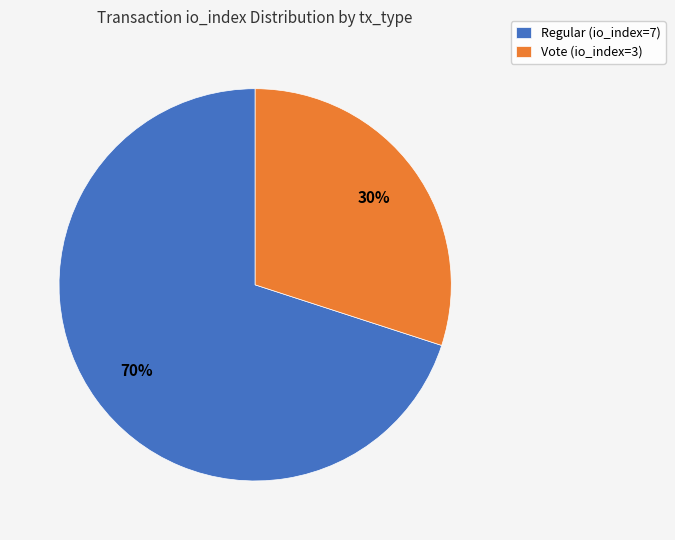

To the nearest percent, what portion does Vote (io_index=3) represent?

30%